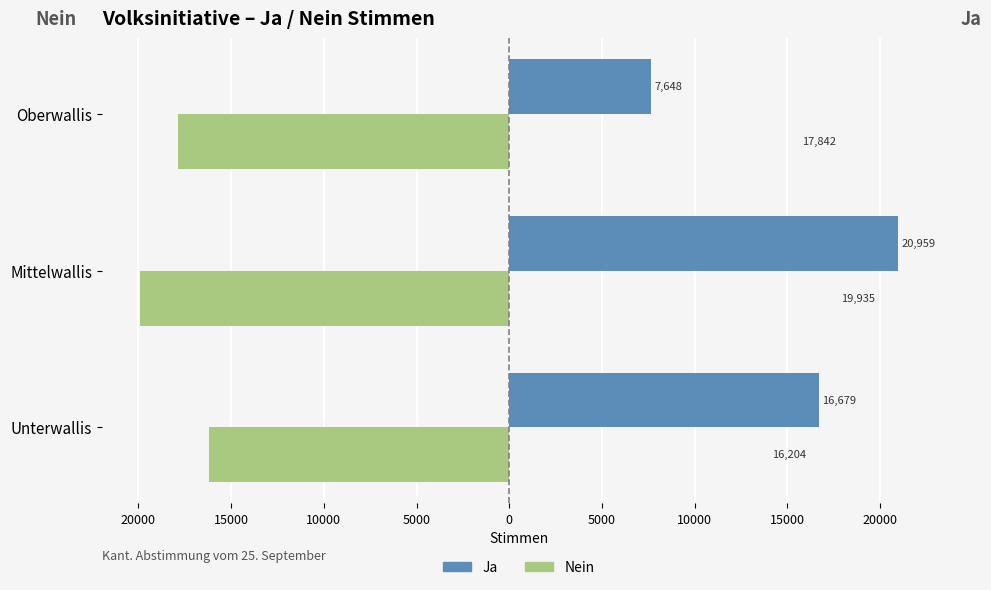

What are all the series names shown in the legend?

Ja, Nein